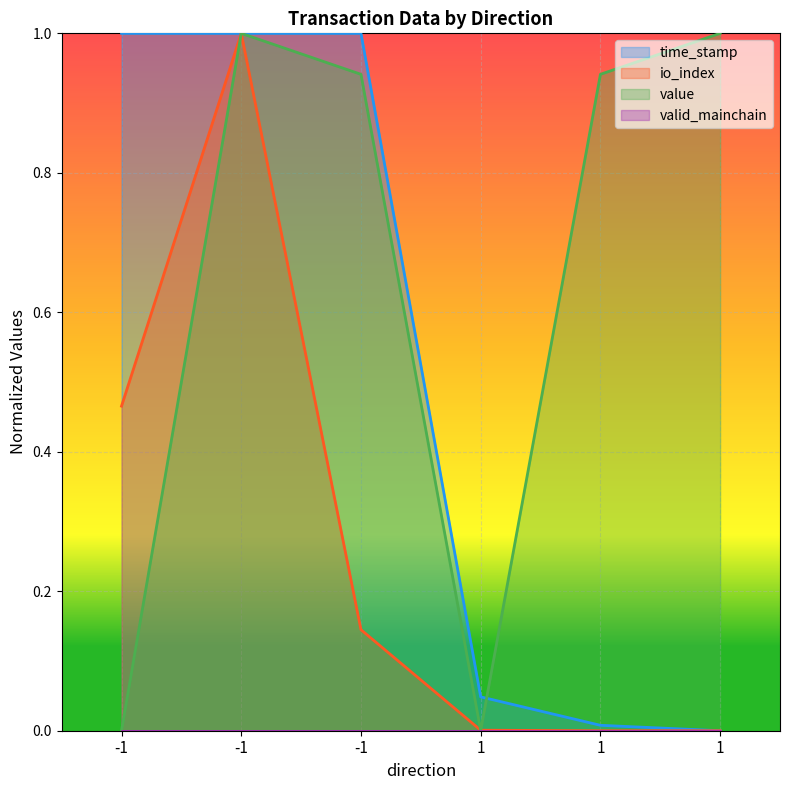

Which series has the largest range (max minus min)?

time_stamp